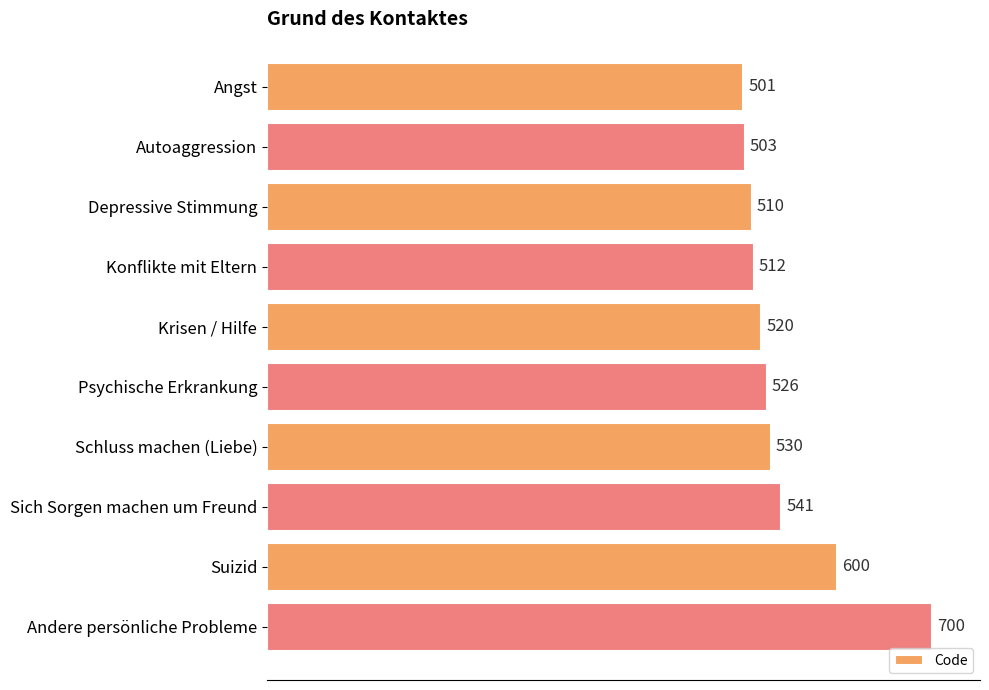

What is the approximate value at Depressive Stimmung, to the nearest 50?

500